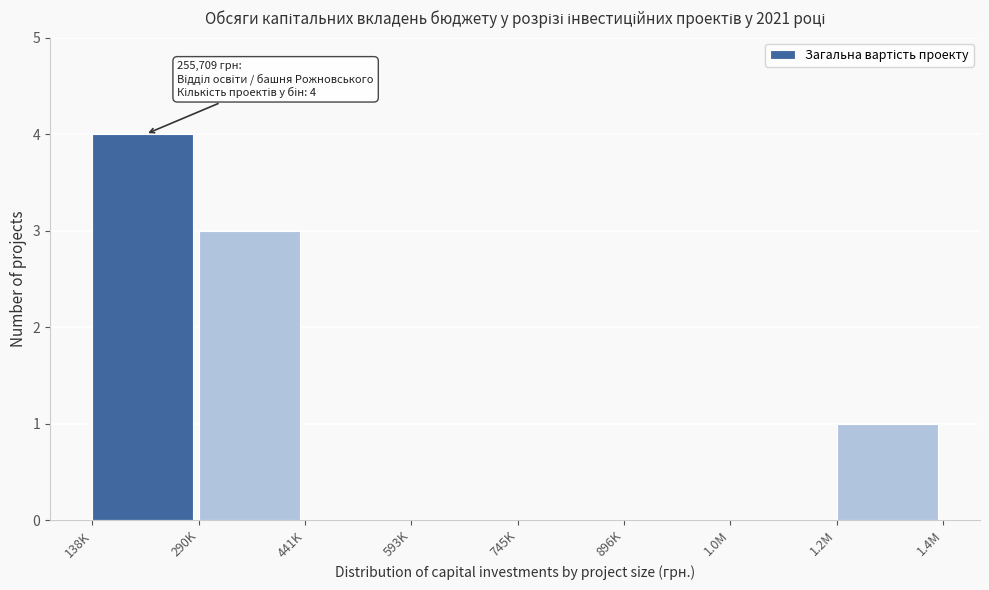

Reading left to right, transcribe all the data shown in this chart.

138K=4	290K=3	441K=0	593K=0	745K=0	896K=0	1.0M=0	1.2M=1